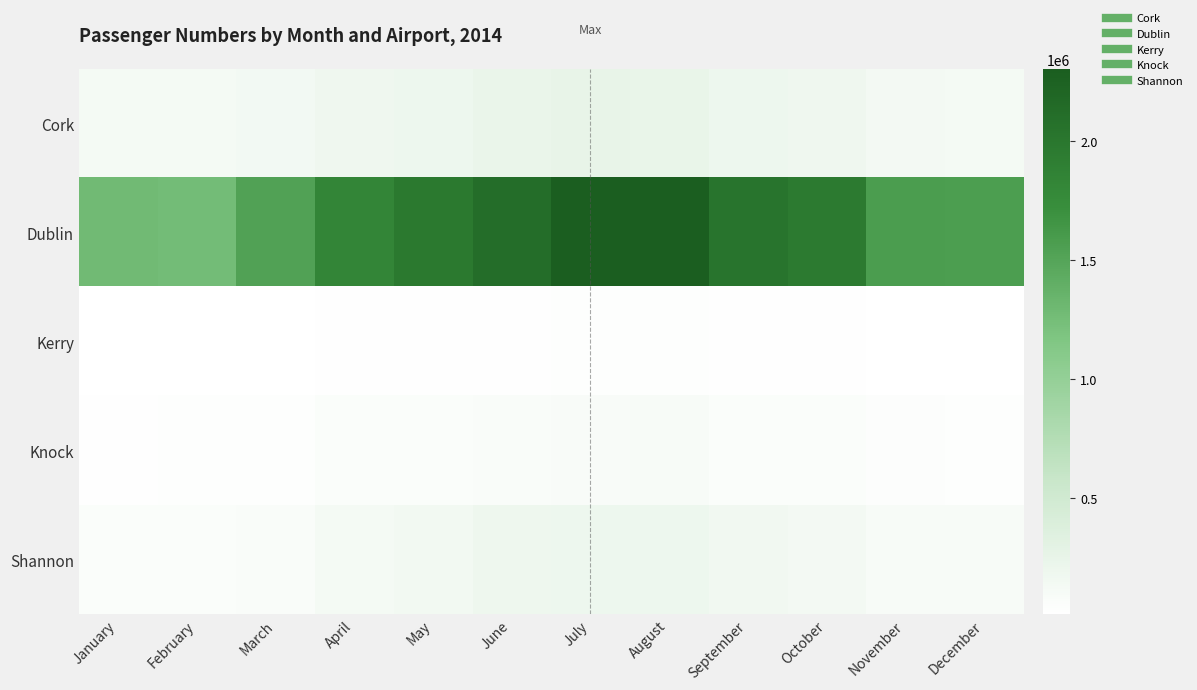

How many categories are shown in the chart?

12